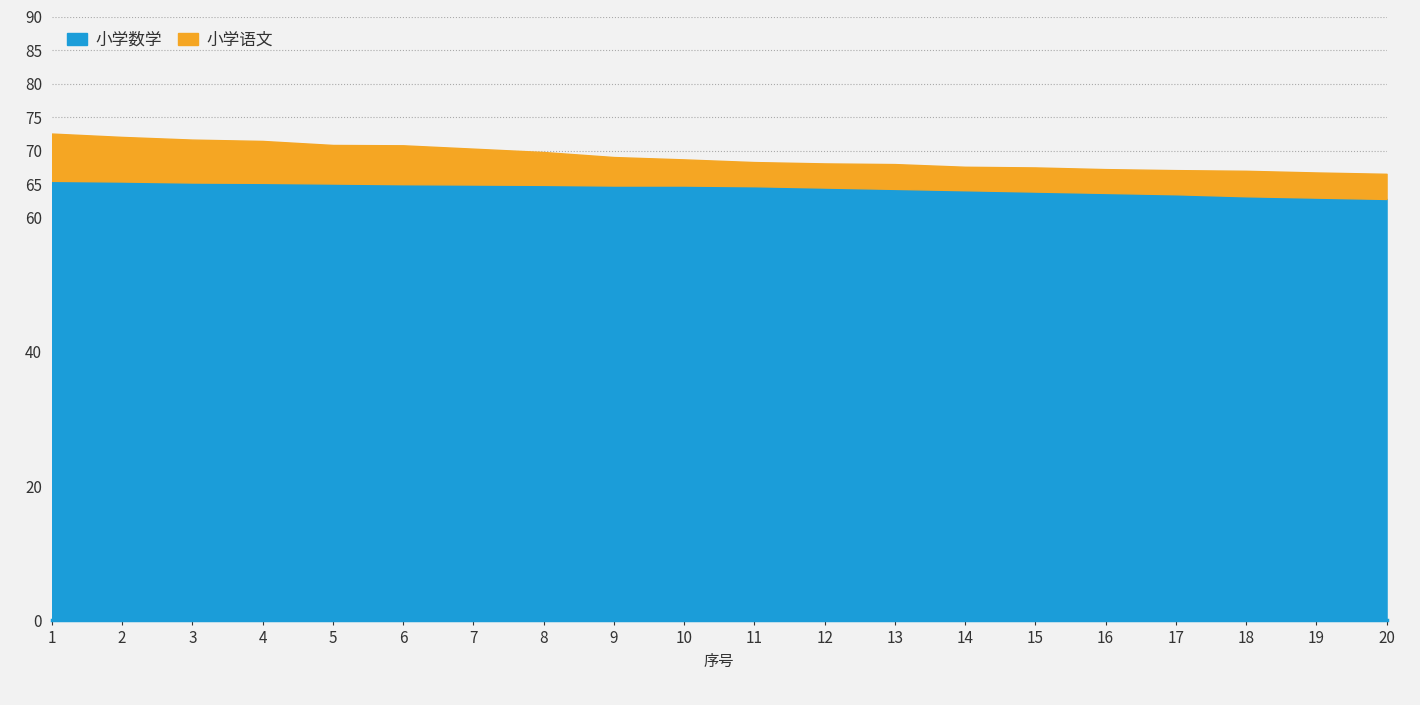

What is the difference between the maximum and minimum values in the 小学语文 series?

6.0